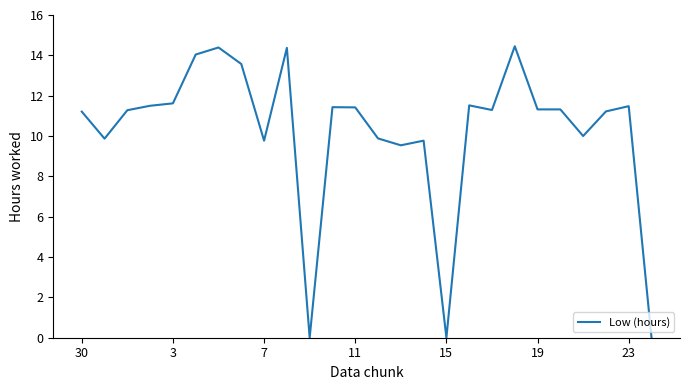

The value at 19 is 5.6. True or false?

False